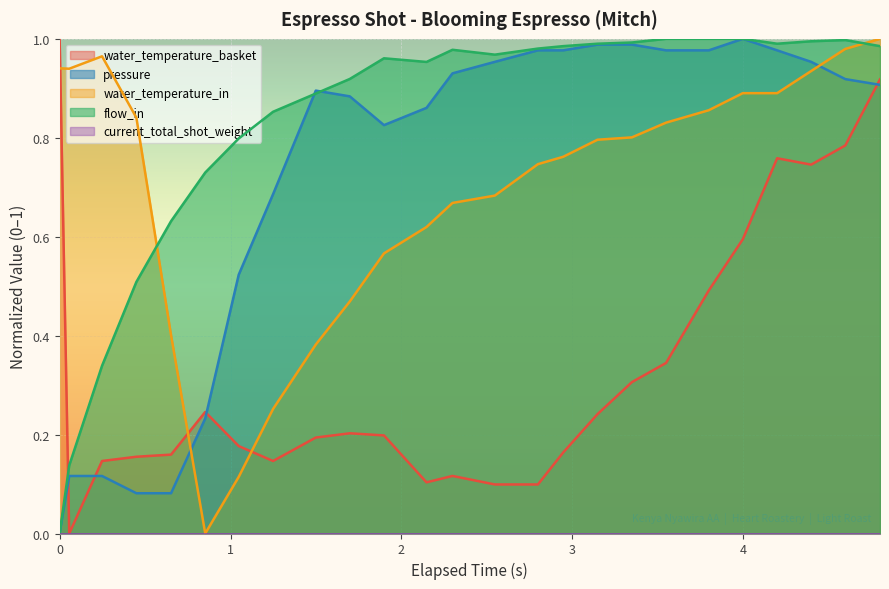

True or false: water_temperature_basket and pressure intersect in this chart.

True